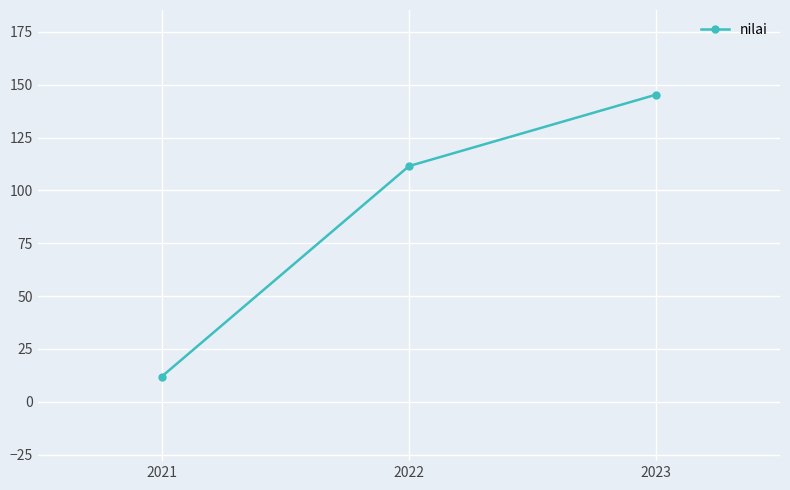

What is the value of the 2nd point from the left?

111.5